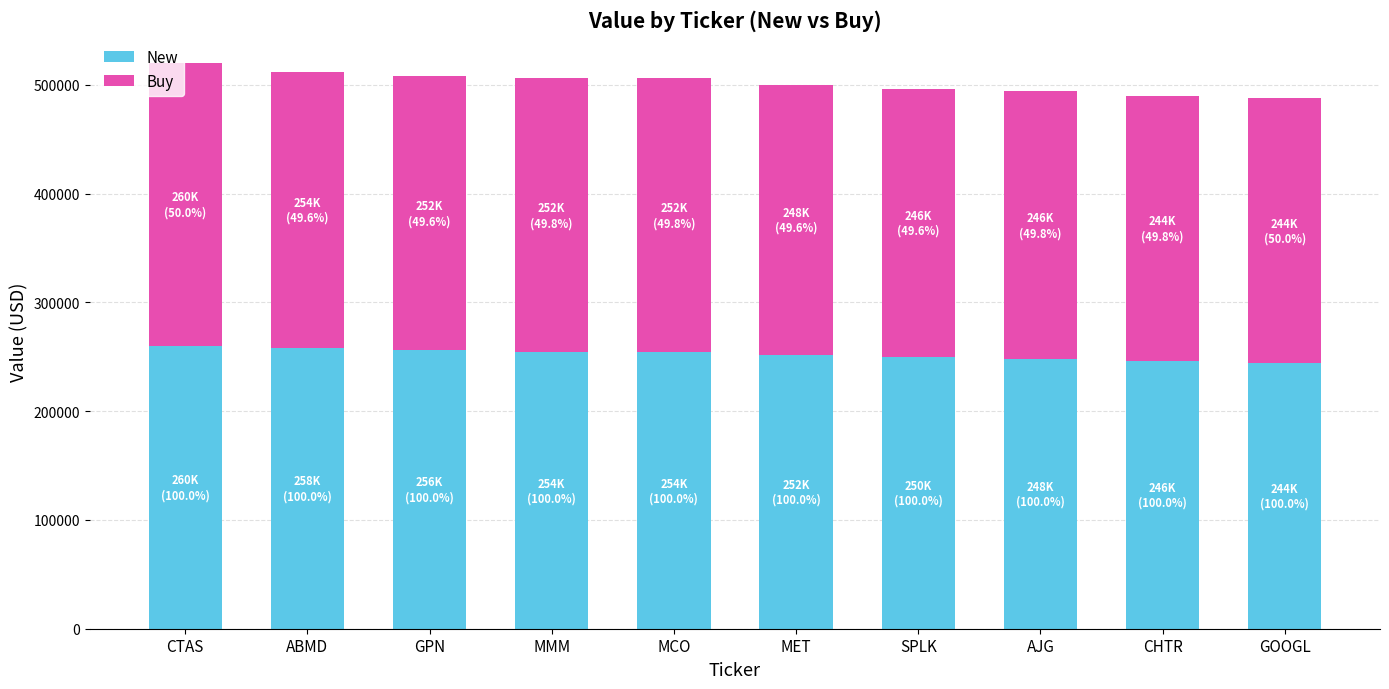

Is it true that New equals 252000 at MET?

True